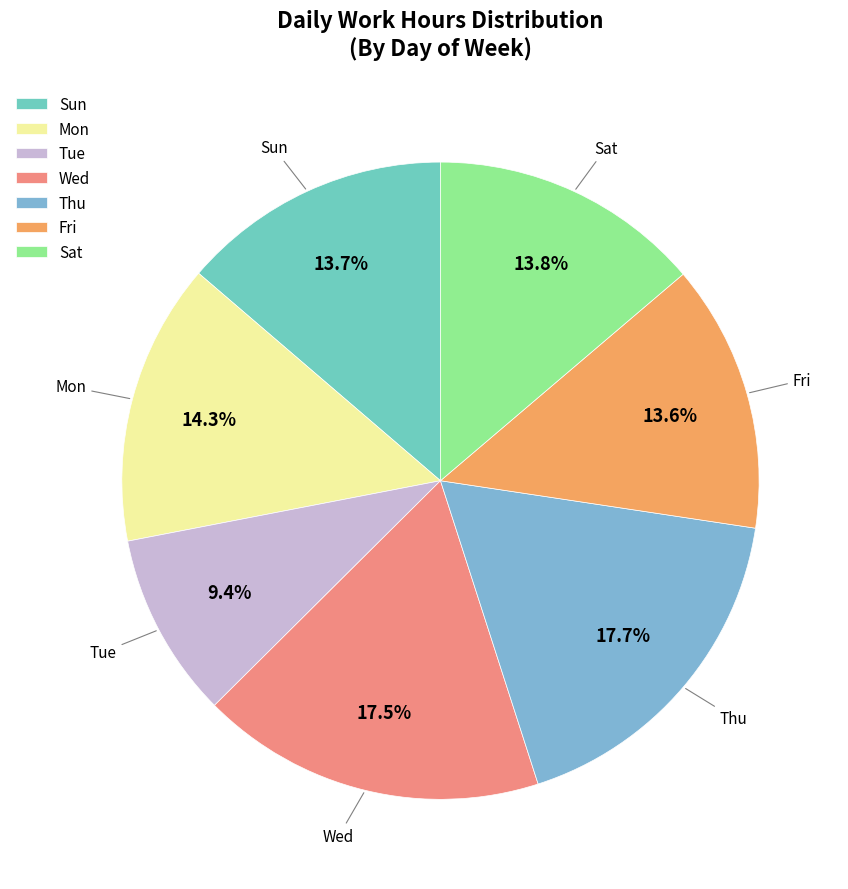

To the nearest percent, what is the difference between the largest and smallest slice percentages?

8%